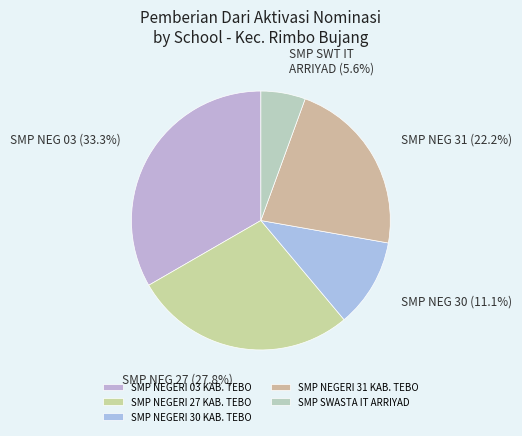

Count the number of slices in the pie.

5